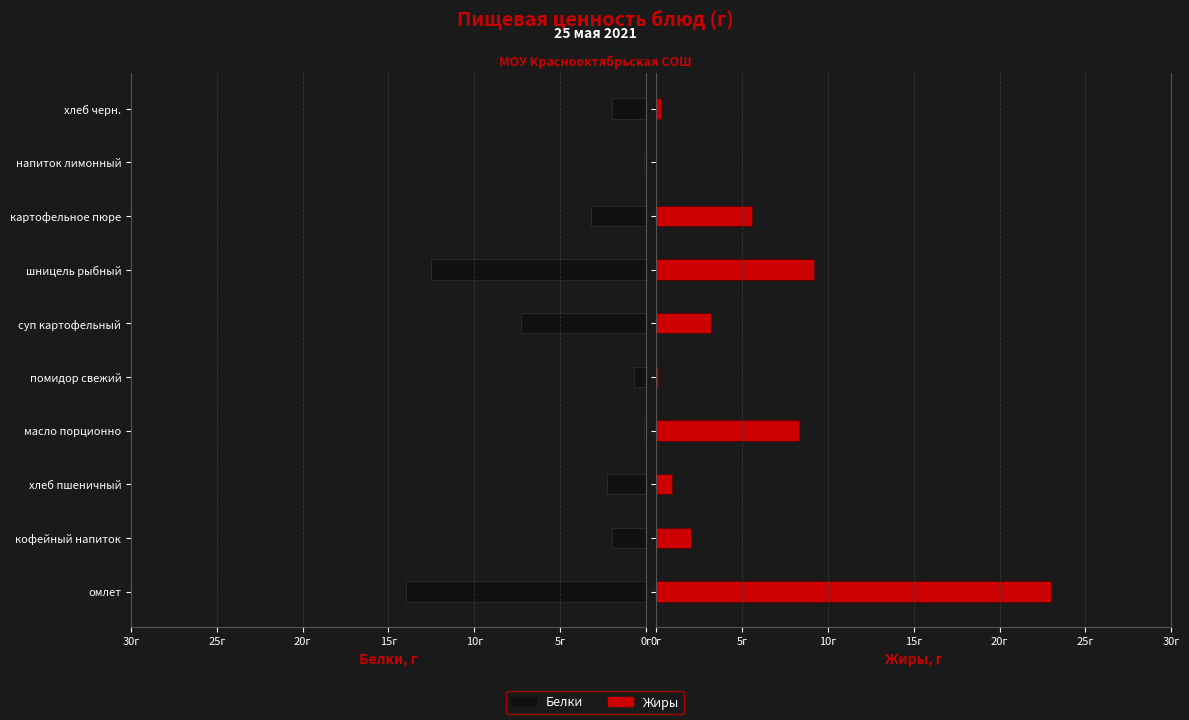

What is the value of the Жиры bar at the 10th from the left?

0.3